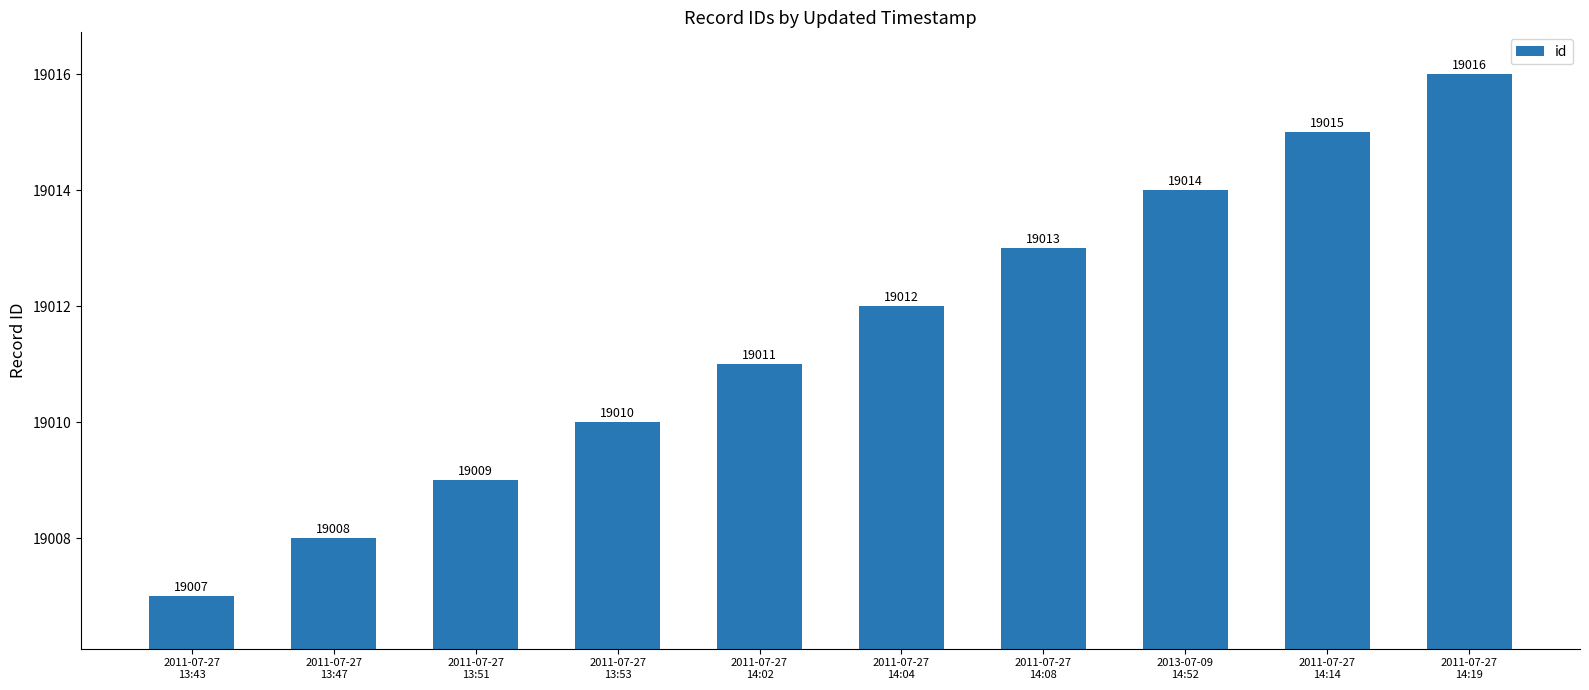

Rank the categories by value from lowest to highest.

2011-07-27
13:43, 2011-07-27
13:47, 2011-07-27
13:51, 2011-07-27
13:53, 2011-07-27
14:02, 2011-07-27
14:04, 2011-07-27
14:08, 2013-07-09
14:52, 2011-07-27
14:14, 2011-07-27
14:19